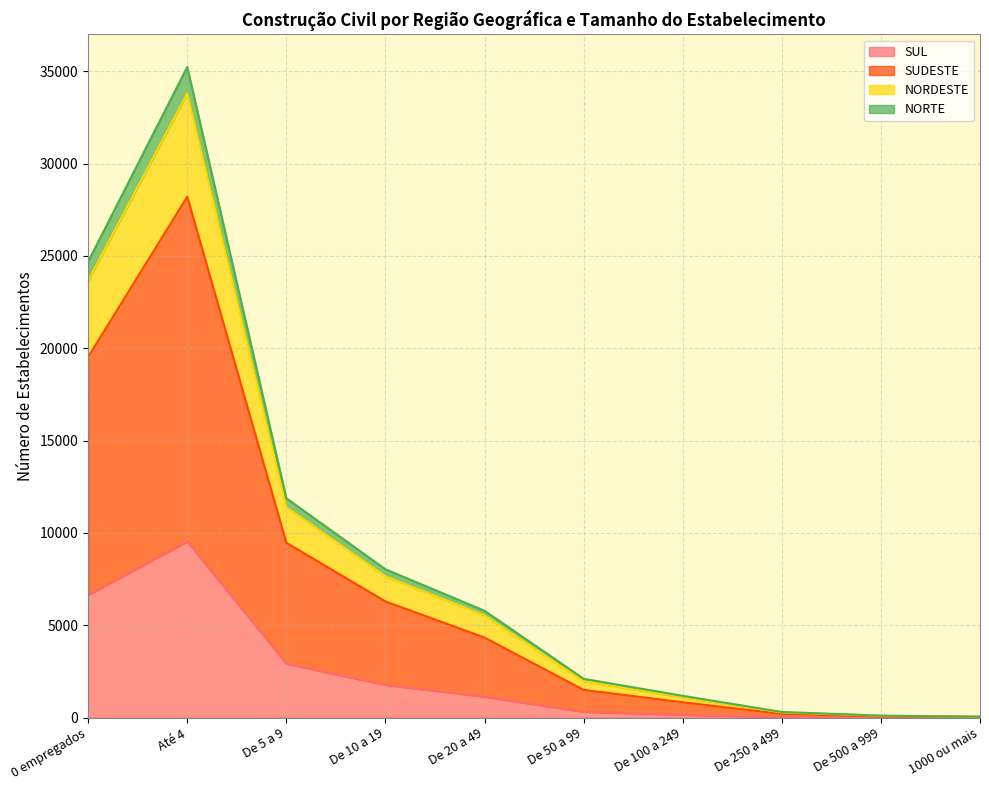

At which category is the sum across all series the highest?

Até 4